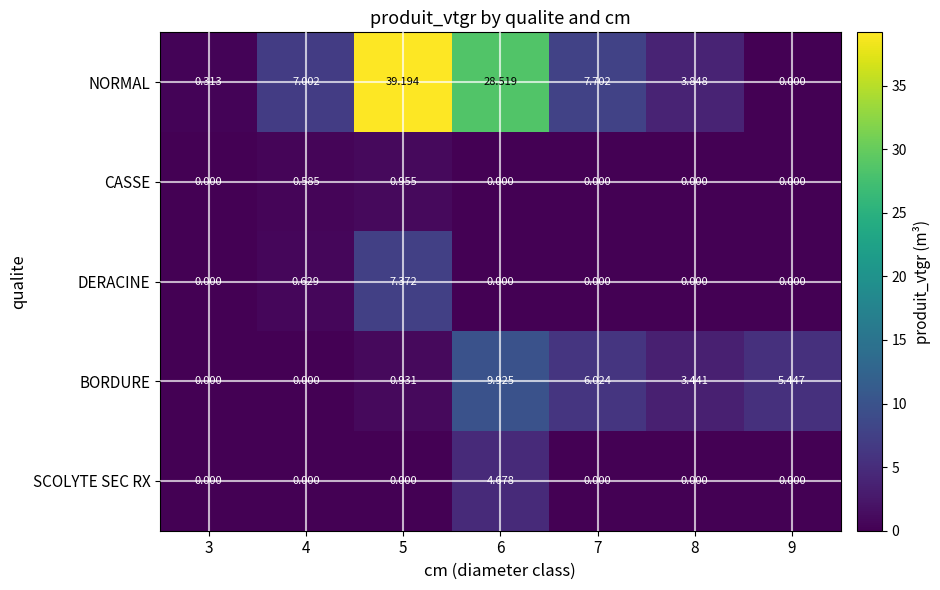

Which series changed the most between 5 and 8?

NORMAL